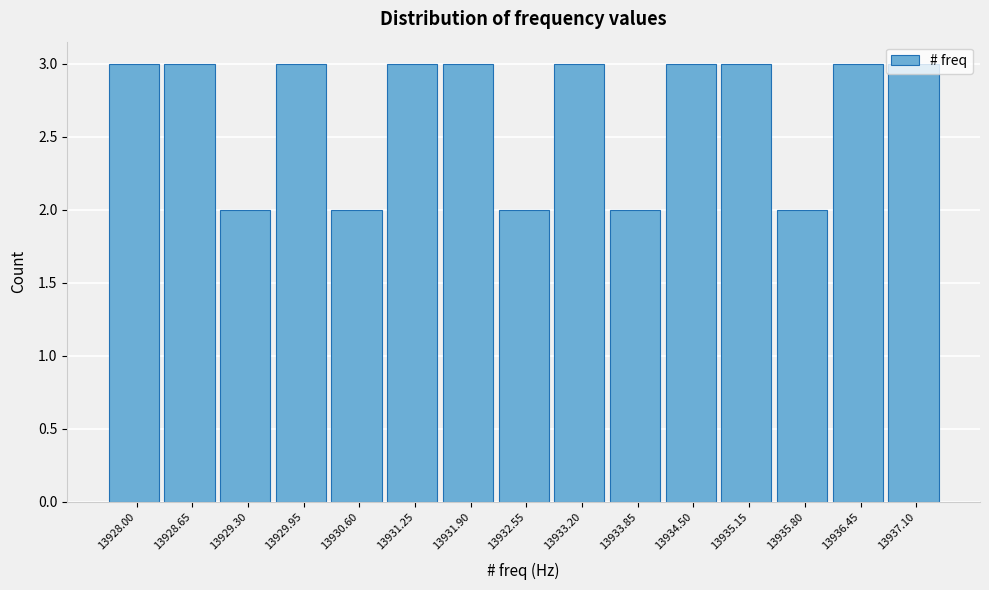

What is the average value?

3